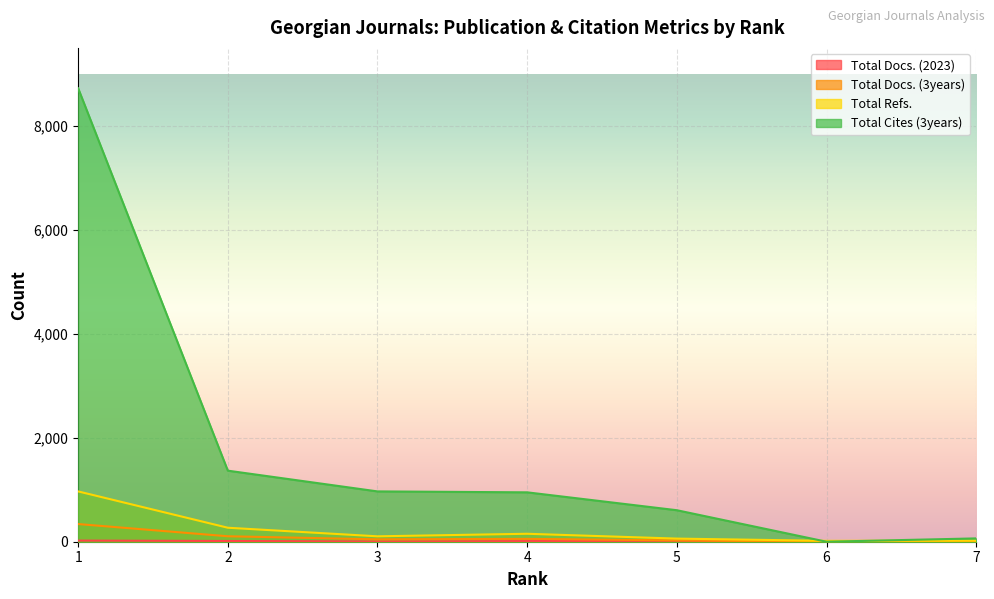

Reading left to right, list all the values displayed in this chart.

Total Docs. (2023): 22	14	5	12	18	2	5
Total Docs. (3years): 340	105	46	55	26	0	5
Total Refs.: 968	269	104	153	60	17	21
Total Cites (3years): 8723	1367	968	950	606	0	64